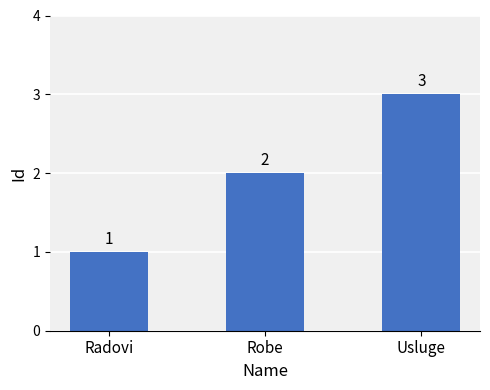

What is the change in value from Robe to Usluge?

+1